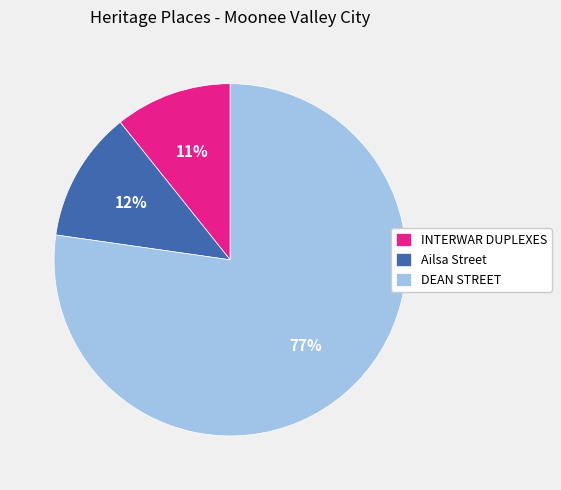

Is DEAN STREET the majority of the pie?

Yes